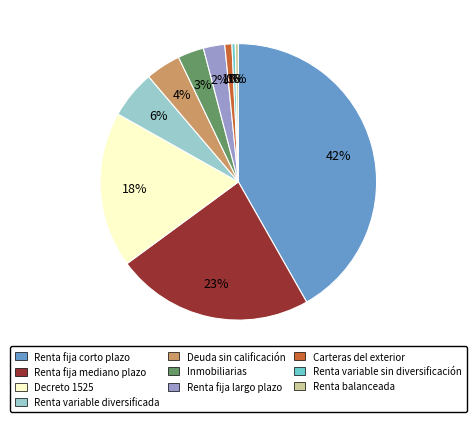

To the nearest percent, what is the average slice percentage?

10%